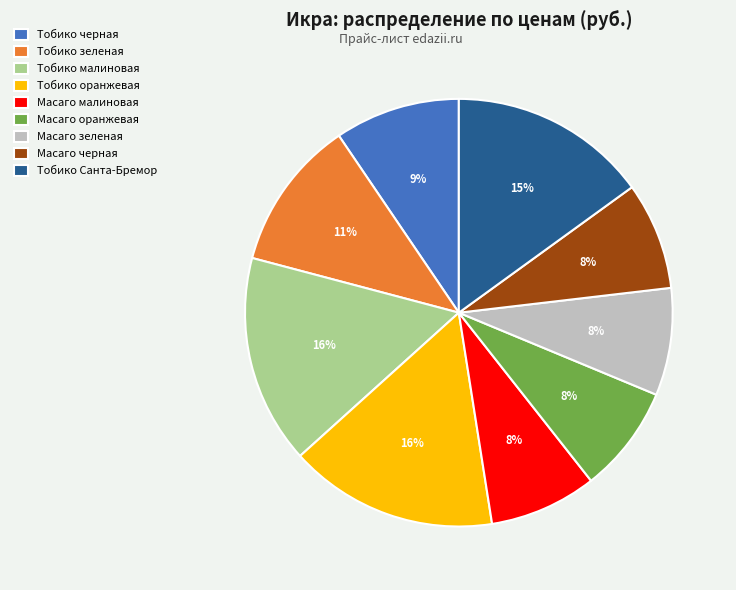

How many slices are in this pie chart?

9